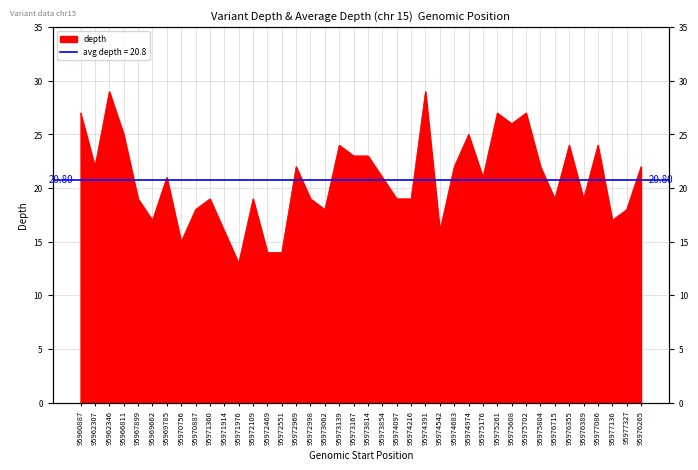

What is the difference between the maximum and minimum values?

16